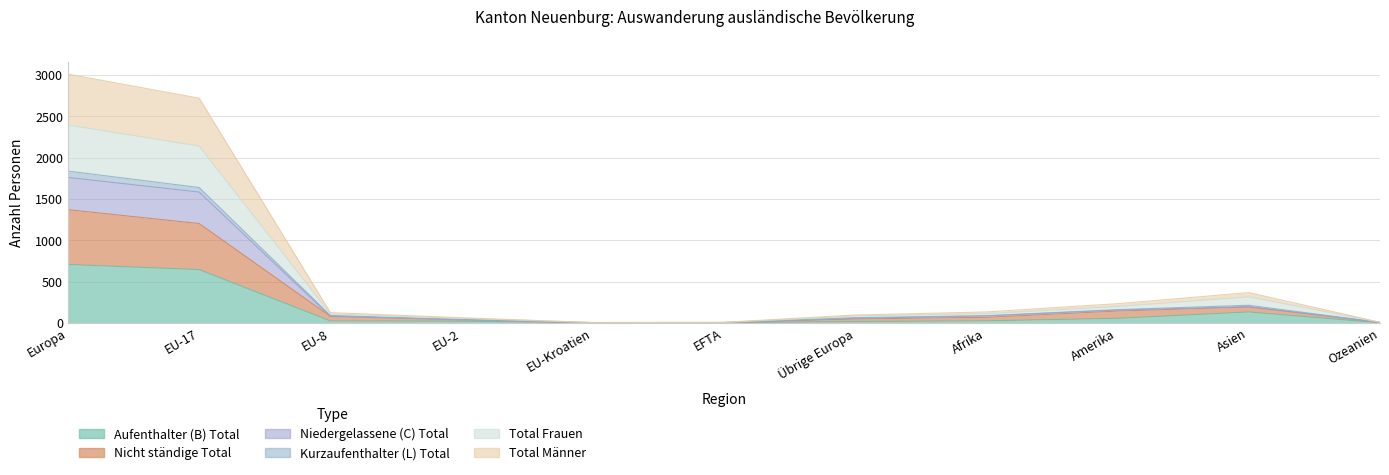

True or false: Aufenthalter (B) Total and Kurzaufenthalter (L) Total cross at least once.

False